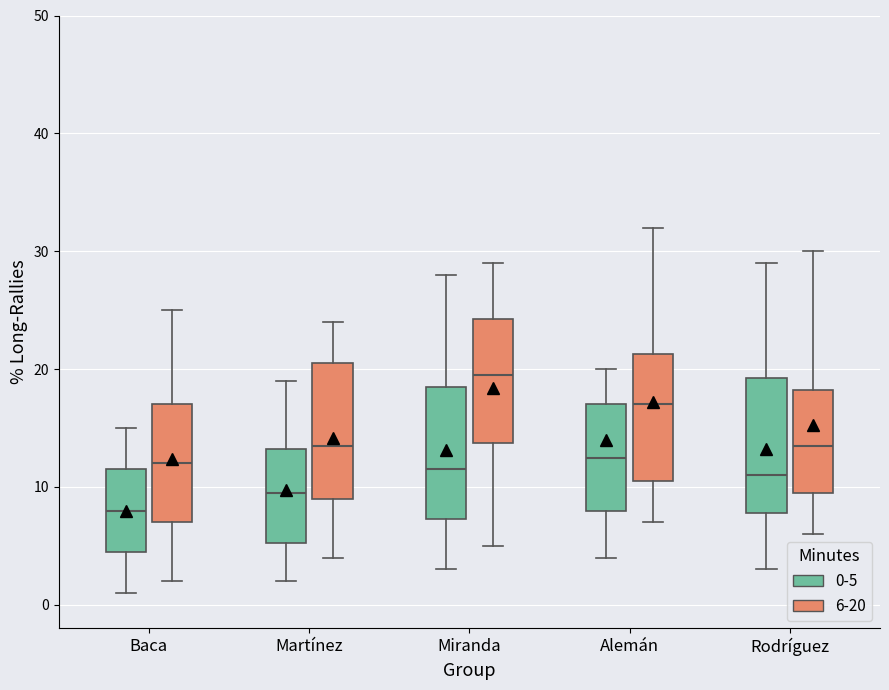

Reading left to right, read every box against the y-axis: the position of its median line, the range the box covers, and the ends of its whiskers. The values are not printed on the chart, so give them approximately, as read against the axis.

Baca (0-5): median 8, box 5 to 12, whiskers 1 to 15
Baca (6-20): median 12, box 7 to 17, whiskers 2 to 25
Martínez (0-5): median 10, box 5 to 13, whiskers 2 to 19
Martínez (6-20): median 14, box 9 to 21, whiskers 4 to 24
Miranda (0-5): median 12, box 7 to 19, whiskers 3 to 28
Miranda (6-20): median 20, box 14 to 24, whiskers 5 to 29
Alemán (0-5): median 13, box 8 to 17, whiskers 4 to 20
Alemán (6-20): median 17, box 11 to 21, whiskers 7 to 32
Rodríguez (0-5): median 11, box 8 to 19, whiskers 3 to 29
Rodríguez (6-20): median 14, box 10 to 18, whiskers 6 to 30